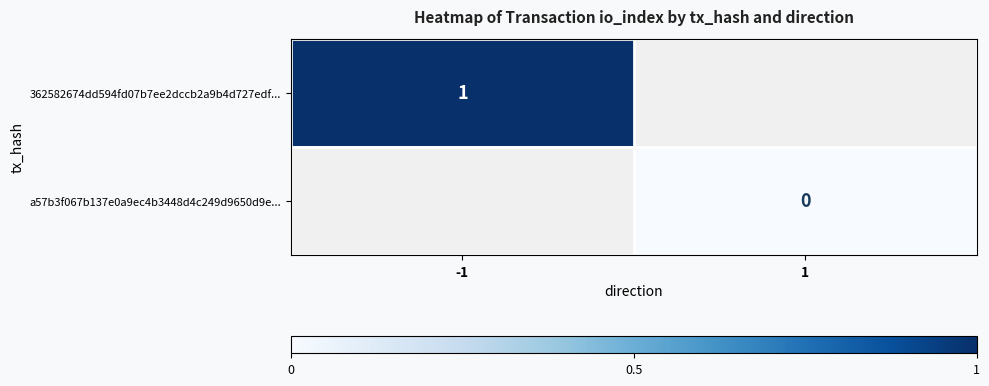

Is it true that 362582674dd594fd07b7ee2dccb2a9b4d727edf... equals 0 at -1?

False